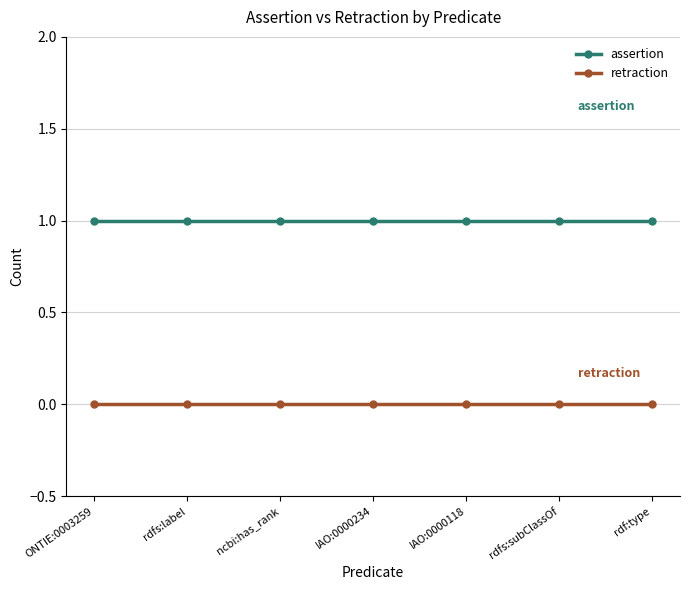

Is it true that retraction equals 0 at IAO:0000118?

True